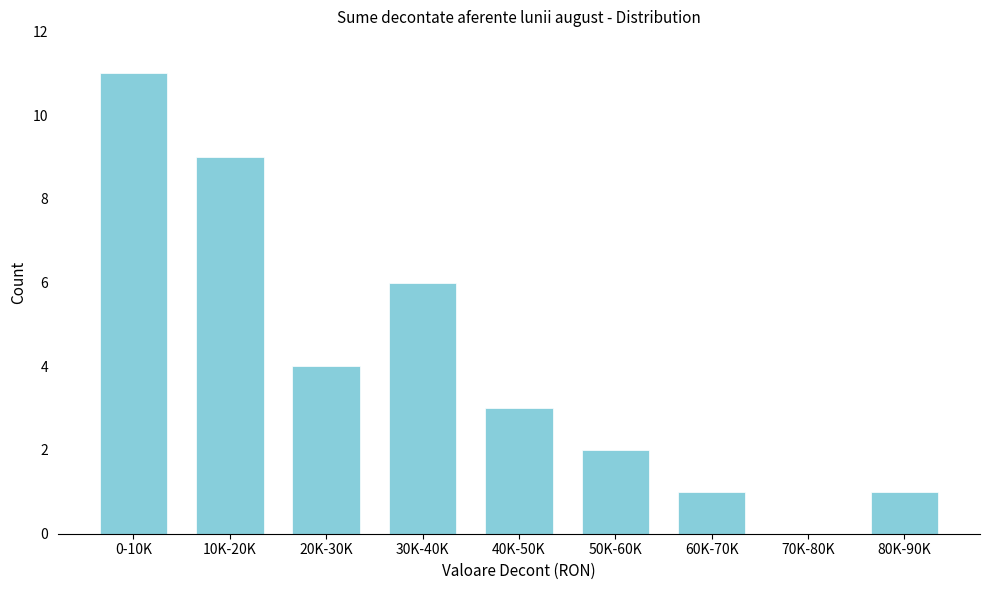

Reading left to right, list all the values displayed in this chart.

0-10K=11	10K-20K=9	20K-30K=4	30K-40K=6	40K-50K=3	50K-60K=2	60K-70K=1	70K-80K=0	80K-90K=1